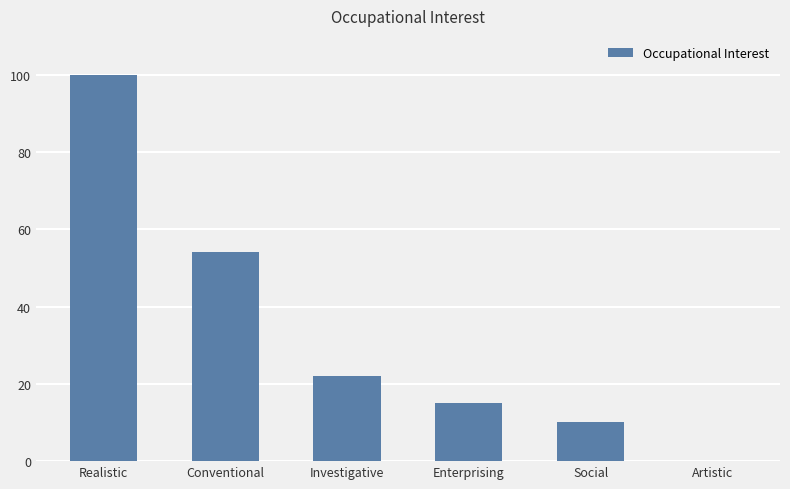

Which label corresponds to the largest value in the chart?

Realistic